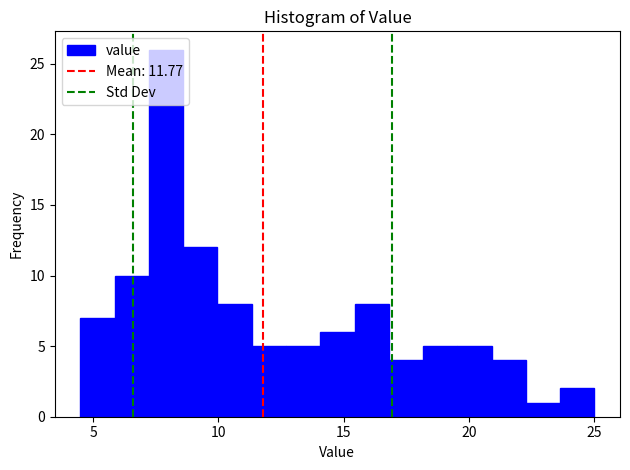

Around what value on the x-axis is the tallest bar? Give the approximate position of its centre, as read against the axis.

8.0